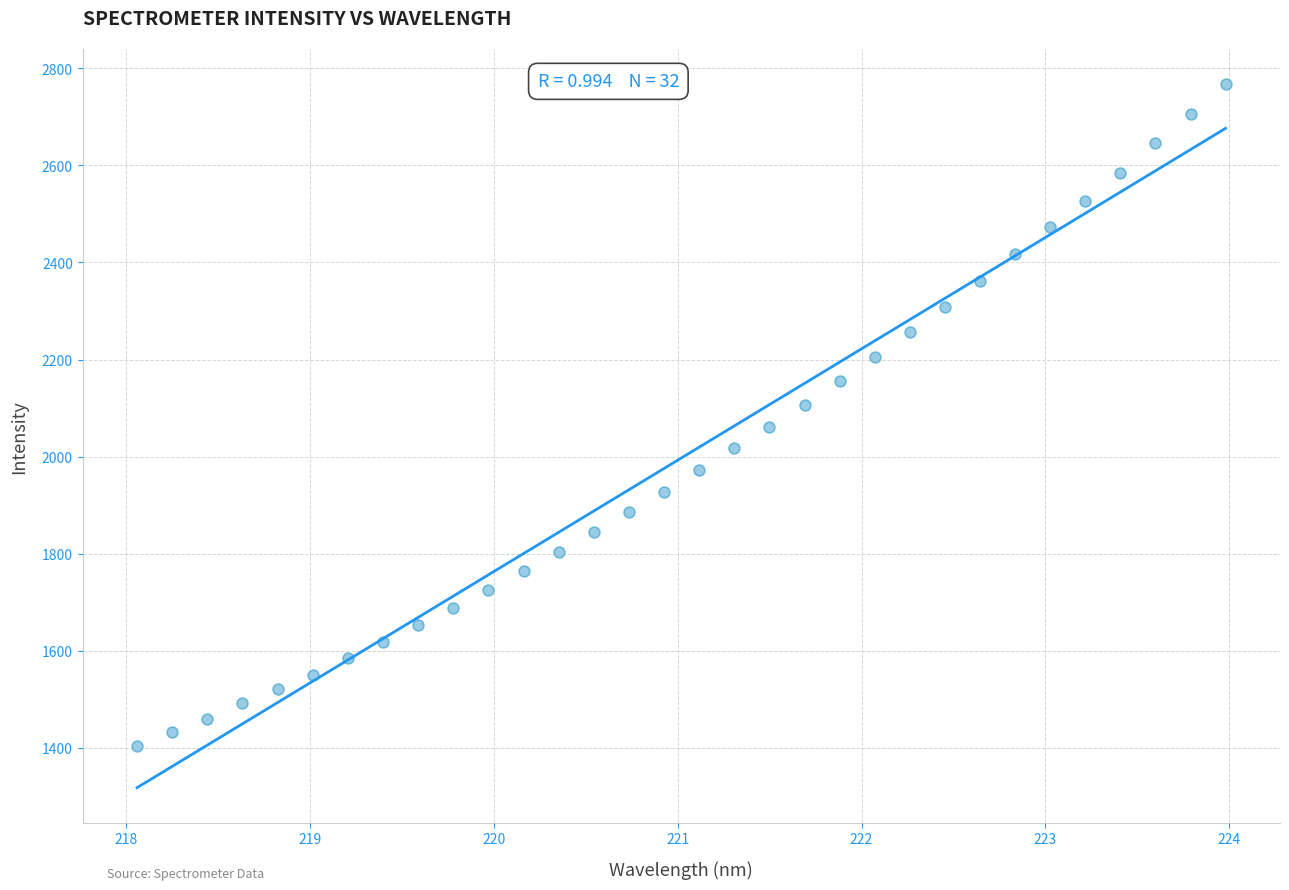

What is the range of Y values (max minus min)?

1361.8